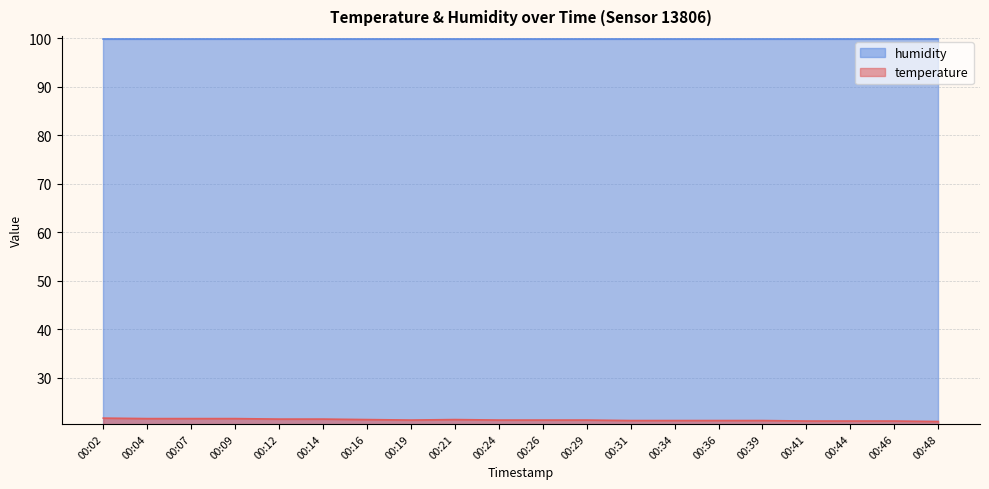

What is the value of the 11th point from the left?

21.3